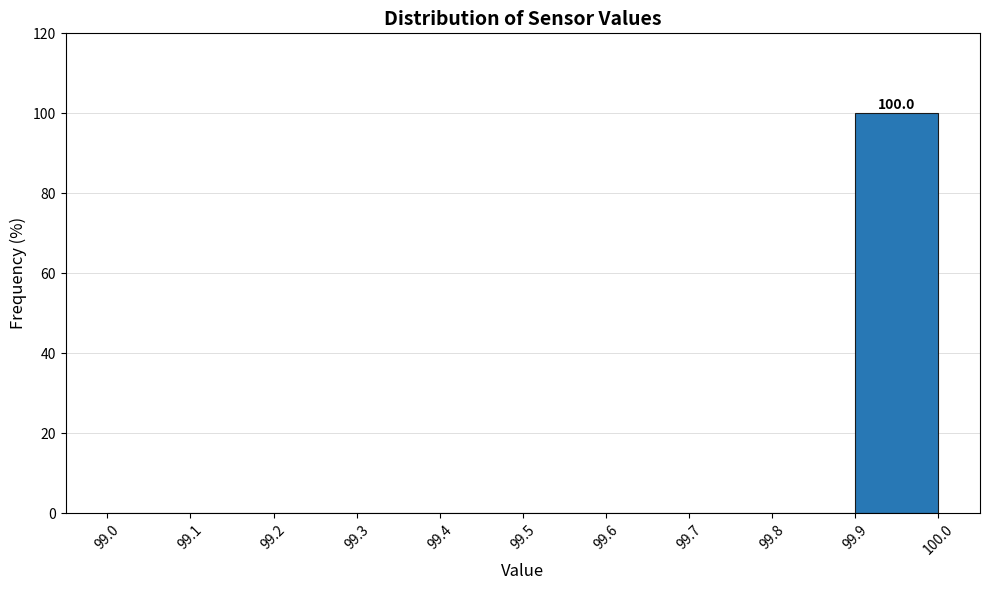

Which range on the x-axis has the tallest bar?

99.9 to 100.0